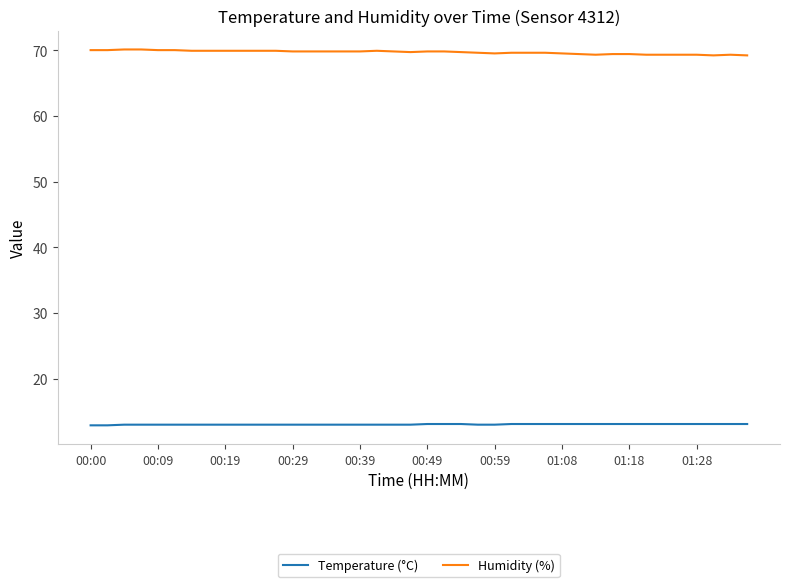

Rank the series by their maximum value, from lowest to highest.

Temperature (°C), Humidity (%)